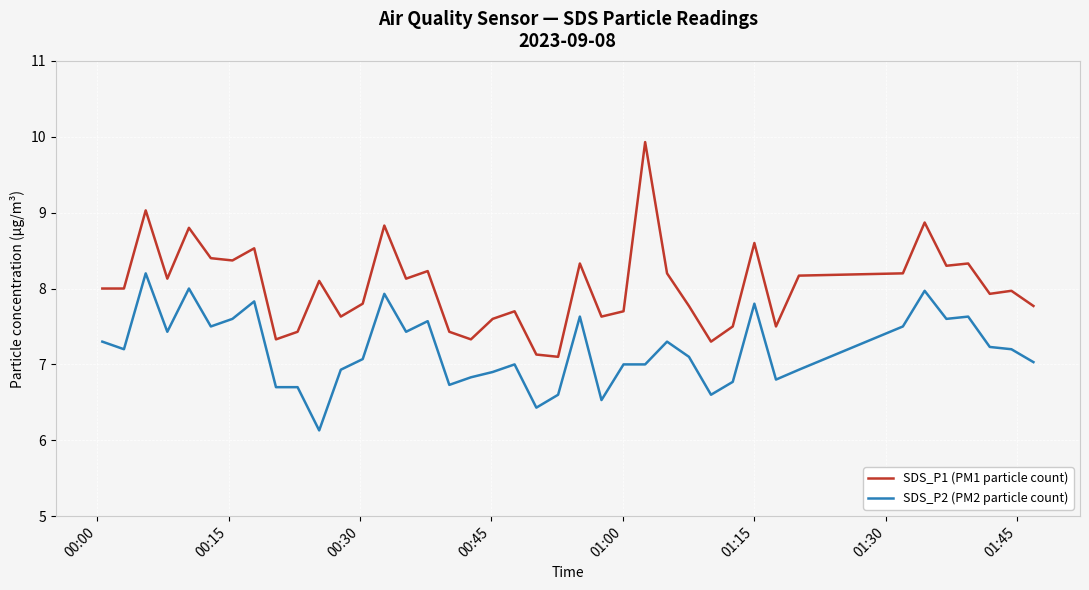

In SDS_P1 (PM1 particle count), how many points are higher than both neighbors (excluding endpoints)?

13